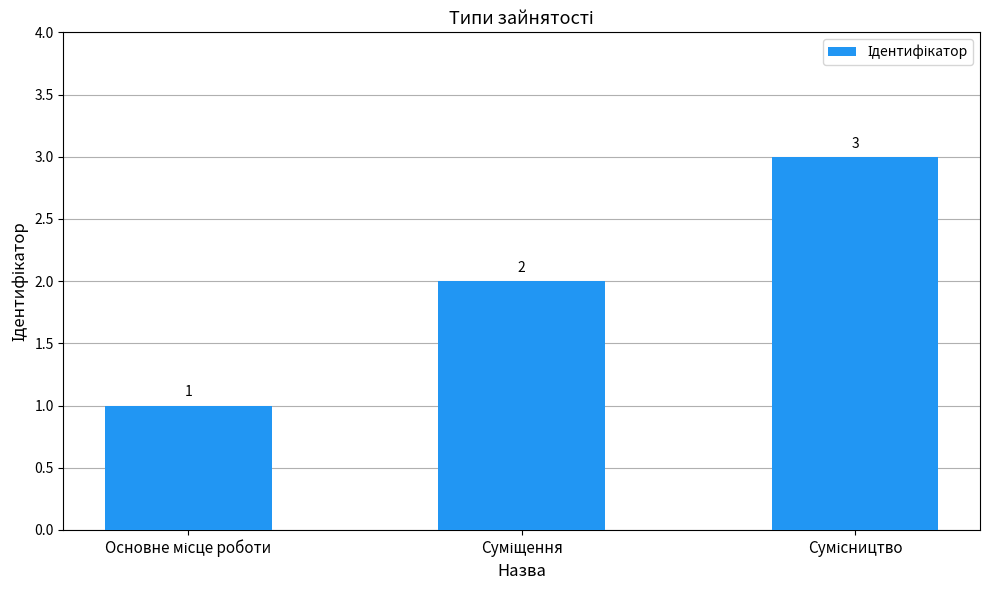

How many values are between 1 and 3?

3